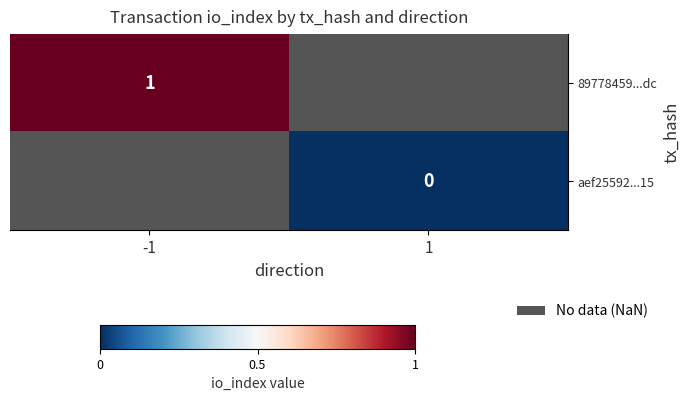

List the labels in order of aef25592...15 value, largest first.

-1, 1